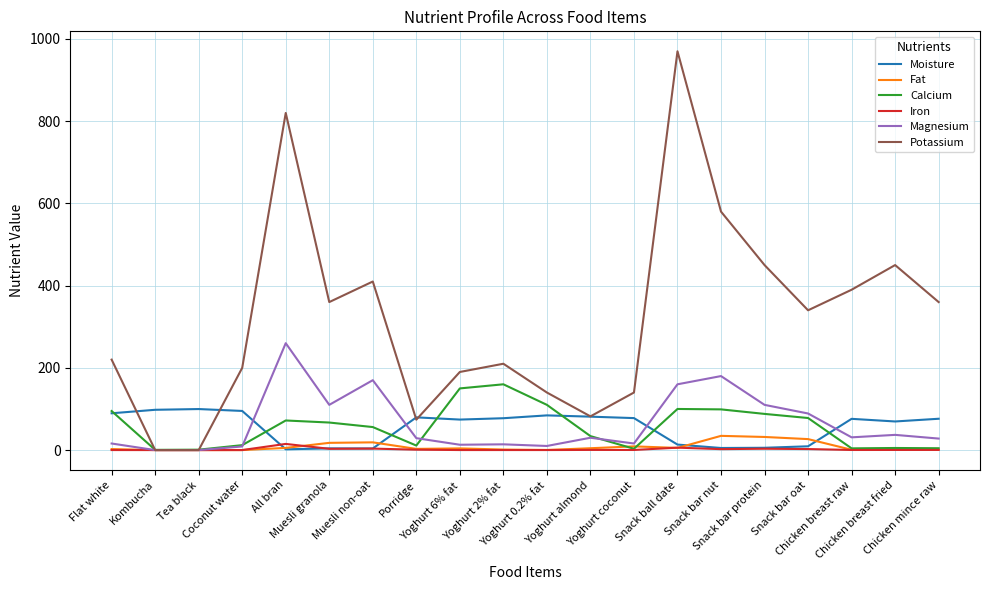

The value of Potassium at Chicken breast fried is 450.0. True or false?

True